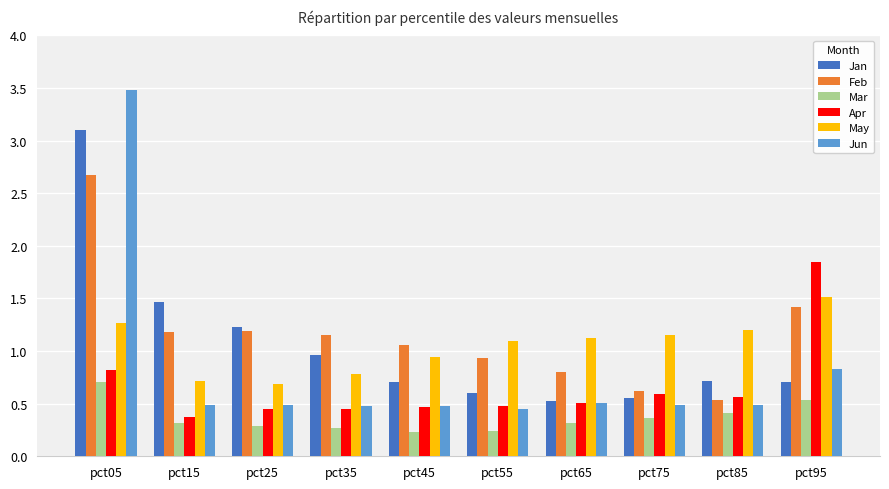

Read the May value at pct95.

1.5